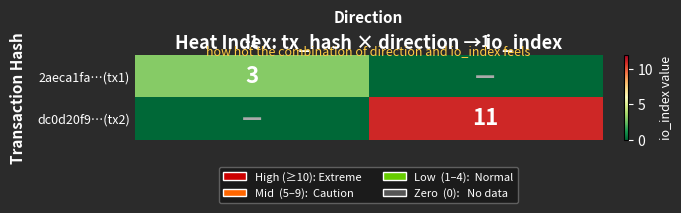

The 2aeca1fa…(tx1) series shows 5 at -1. True or false?

False